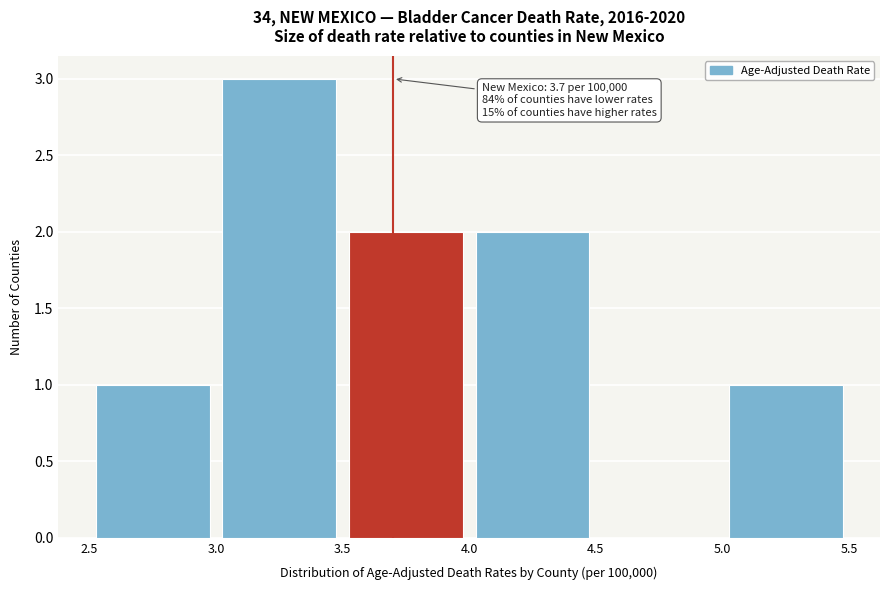

Which range on the x-axis has the tallest bar?

3.0 to 3.5